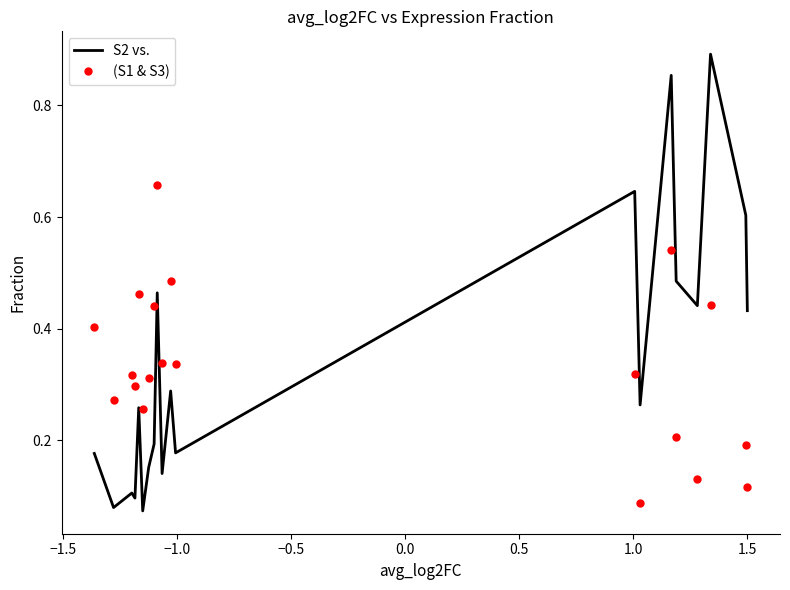

Which series ends up on top after the final intersection of S2 vs. and (S1 & S3)?

S2 vs.